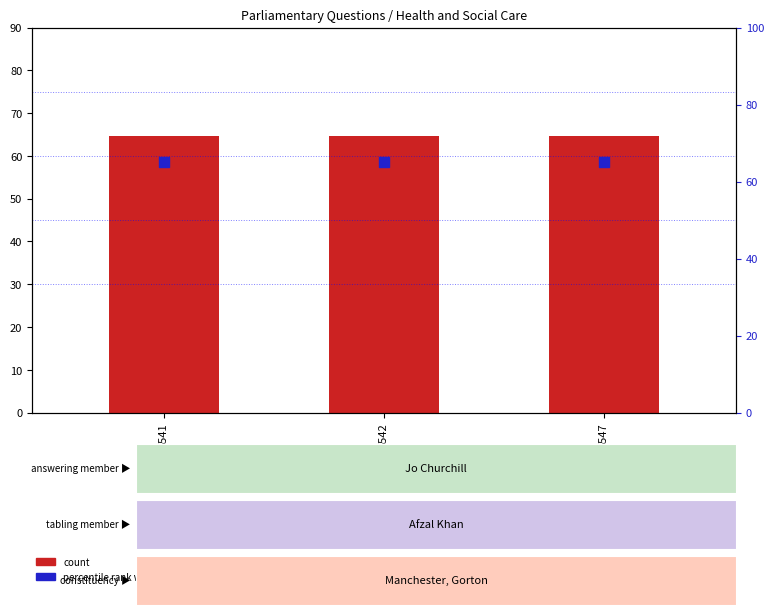

Is the value of percentile rank within the sample at 5547 greater than the value of count at 5541?

Yes